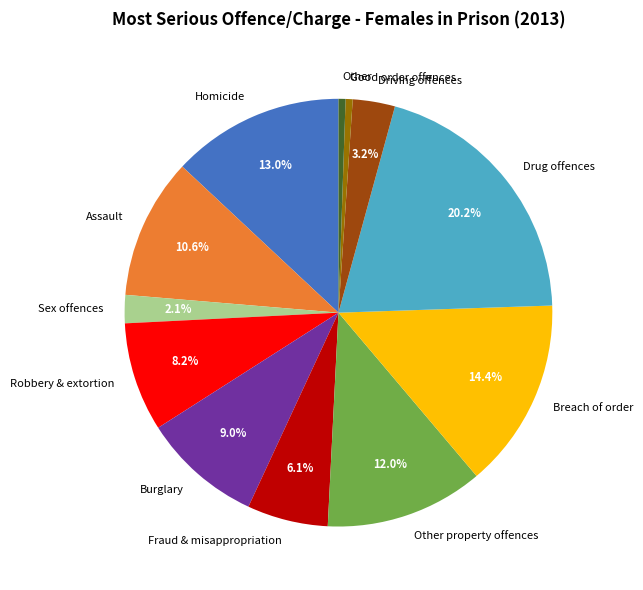

To the nearest percent, what is the difference between the Burglary and Driving offences slice percentages?

6%